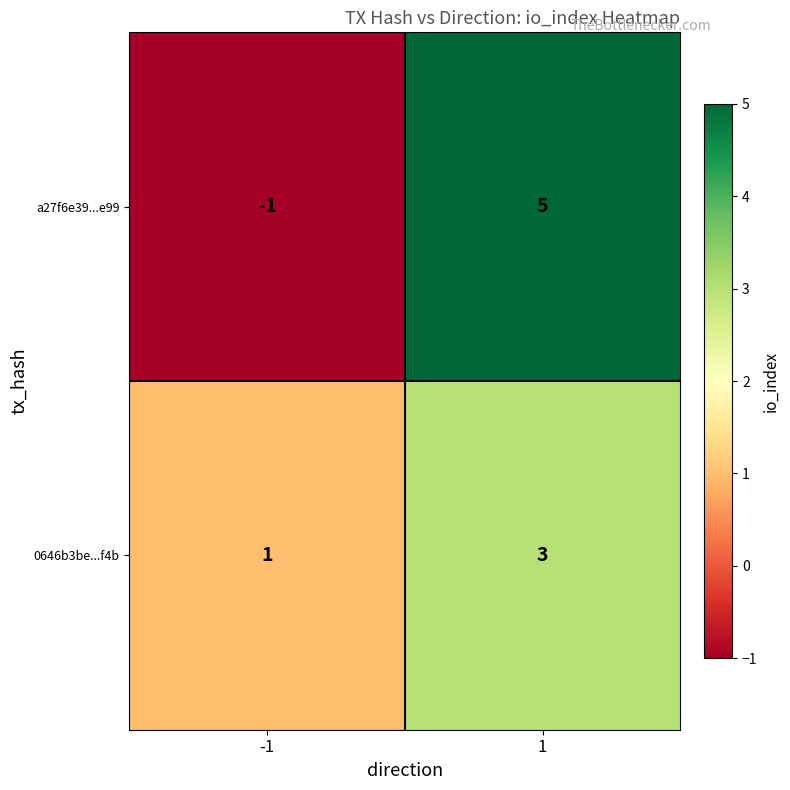

Read the 0646b3be...f4b value at 1.

3